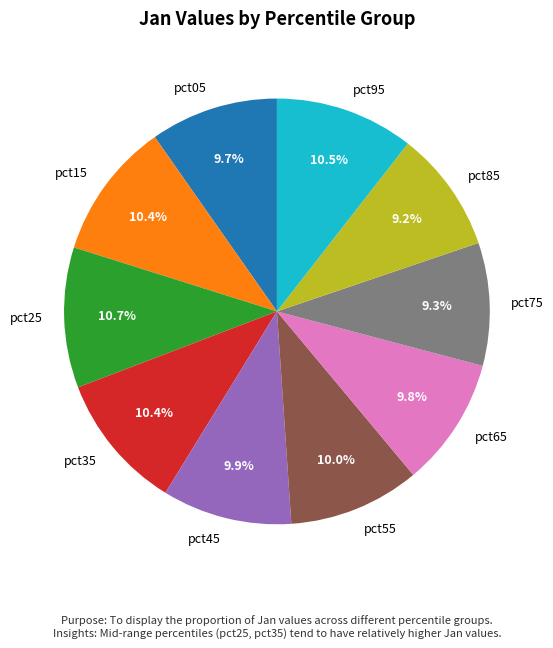

To the nearest percent, what percentage of the pie is pct35?

10%